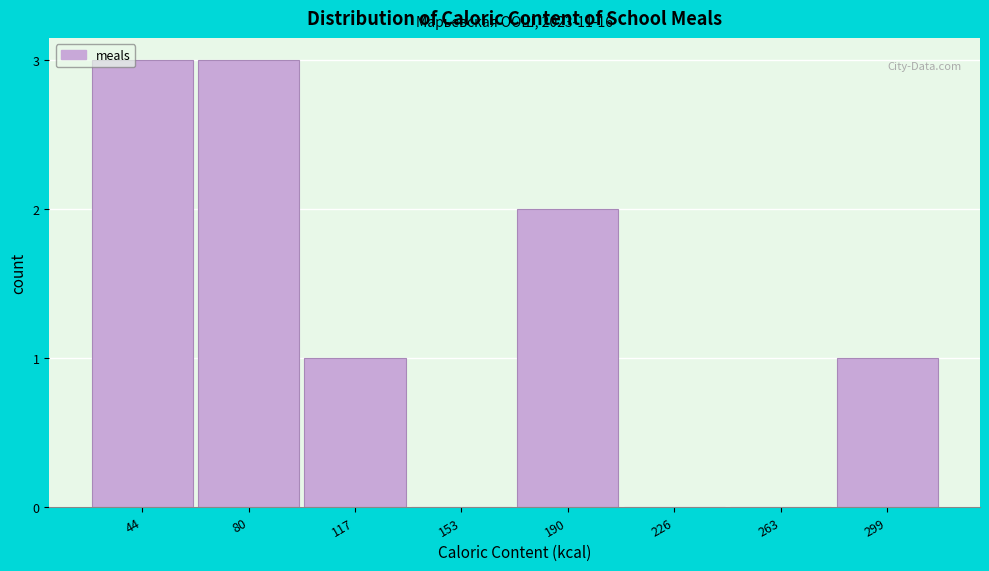

Reading right to left, what are all the values shown in this chart?

299=1	263=0	226=0	190=2	153=0	117=1	80=3	44=3